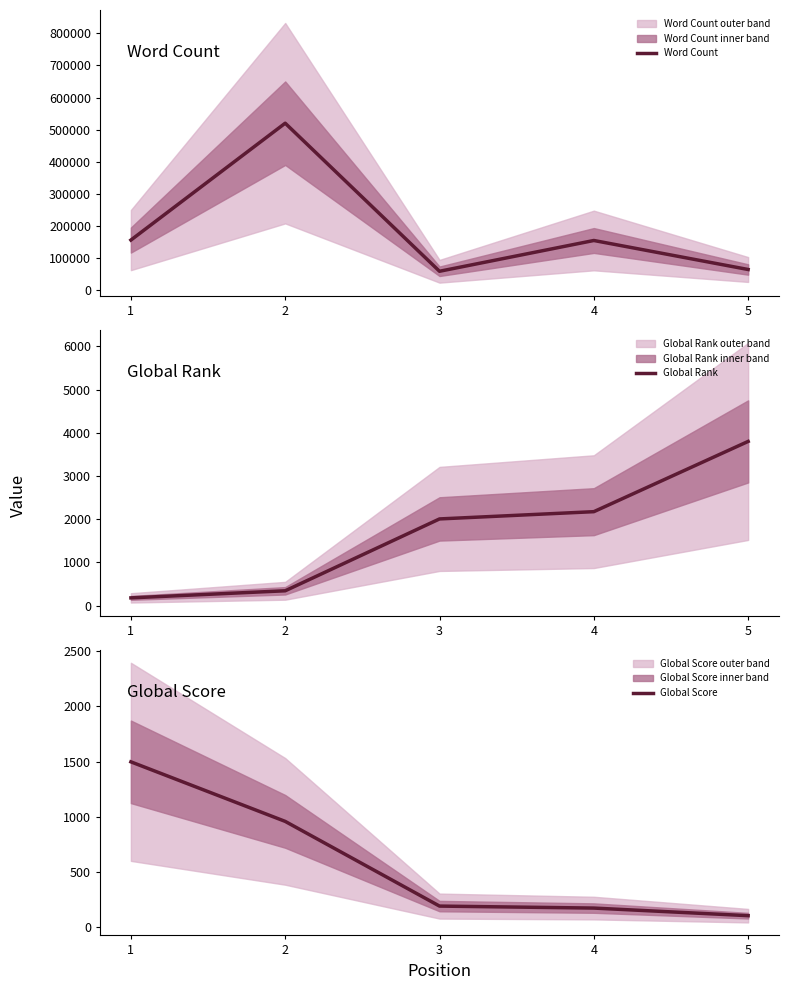

What is the difference between the second highest and second lowest values in the Global Rank series?

1831